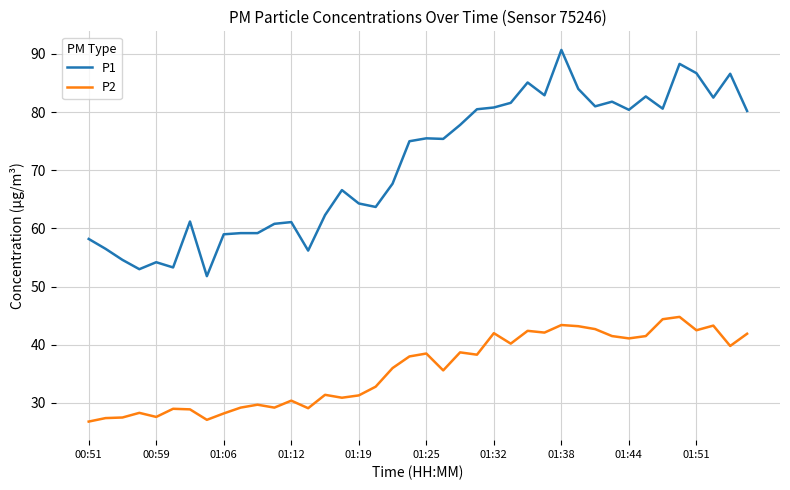

True or false: P2 has more than 2 points higher than both neighbors.

True